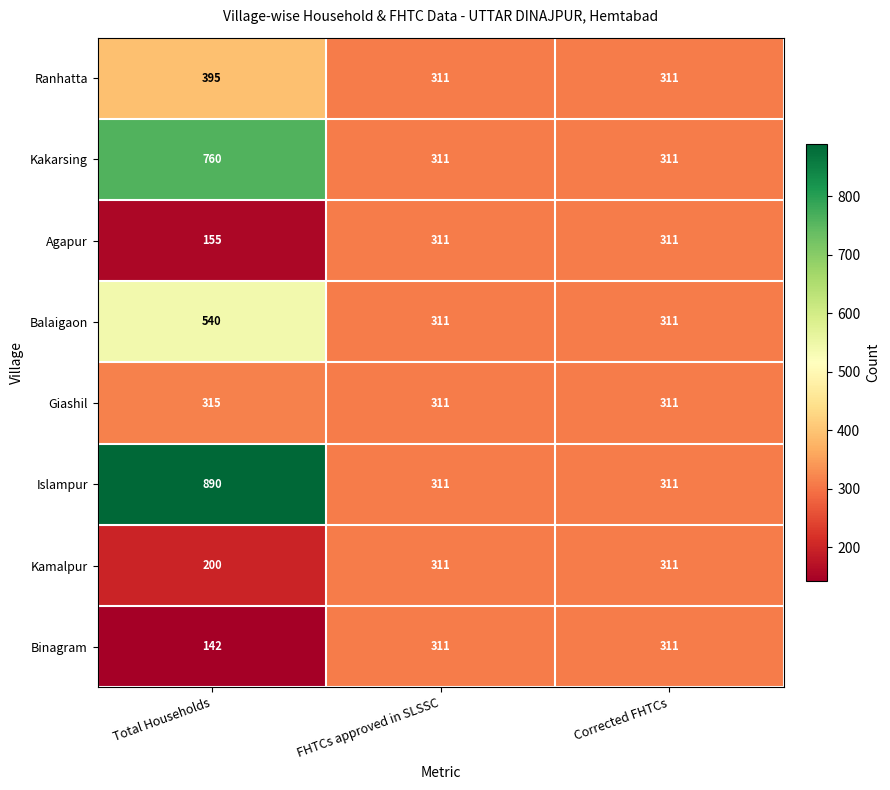

Is it true that Giashil equals 311 at FHTCs approved in SLSSC?

True